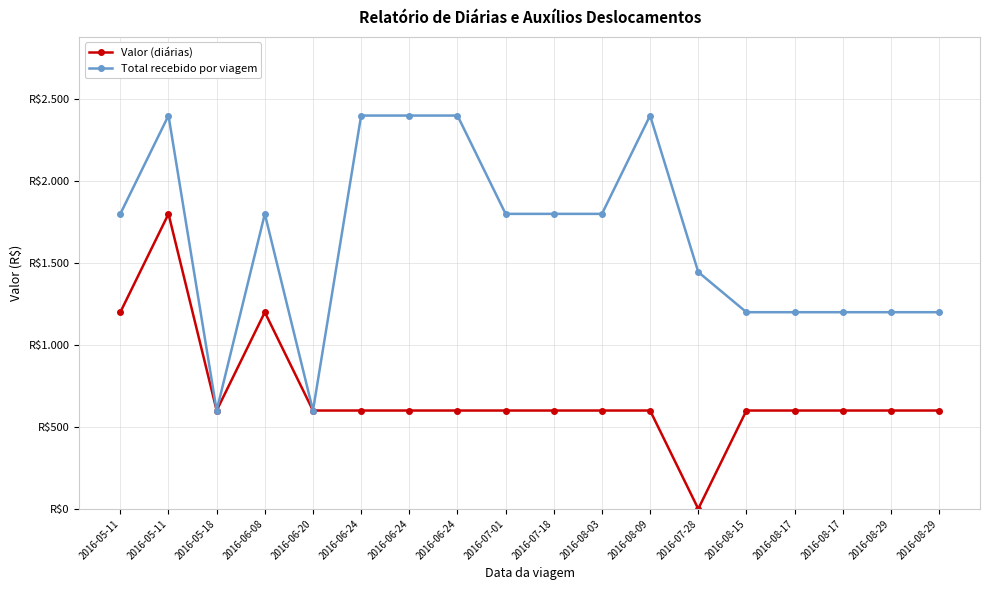

Which series has the widest spread of values?

Valor (diárias)